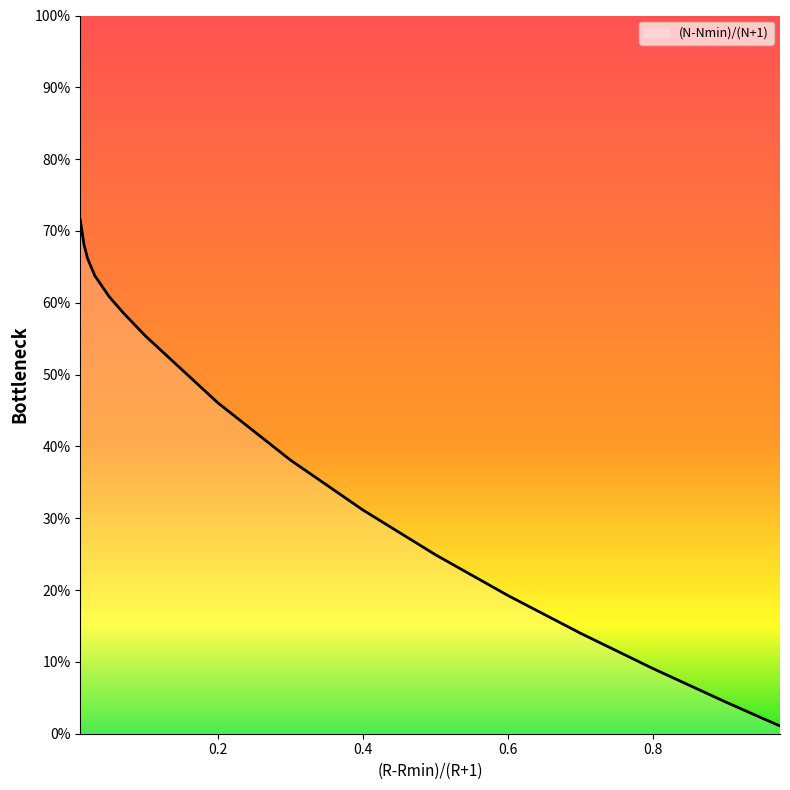

At which label is the value closest to 0?

0.975